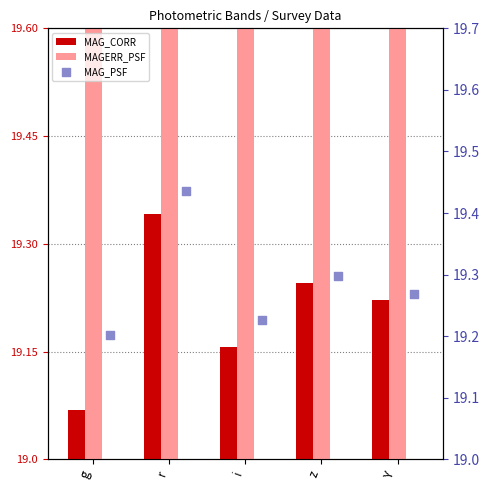

Which series contains the highest Y value?

MAGERR_PSF